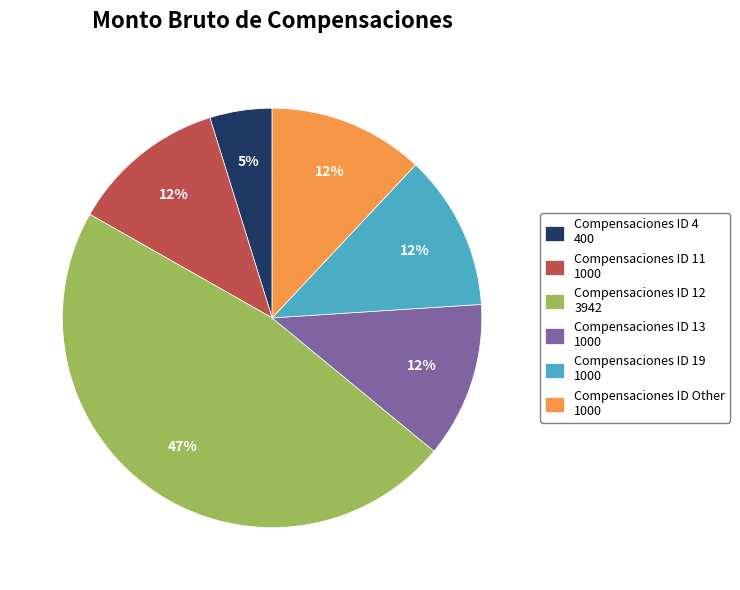

To the nearest percent, what is the average slice percentage?

17%